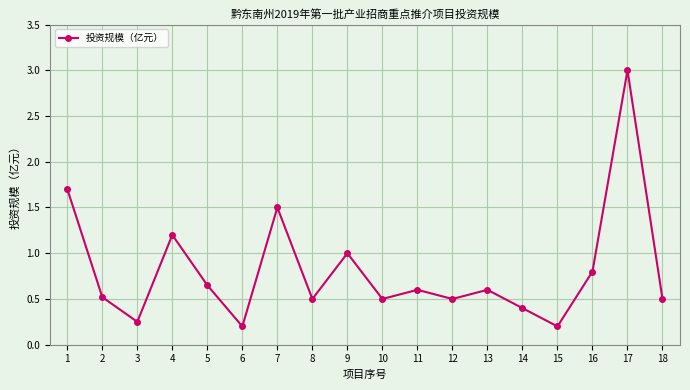

The value at 7 is 2.4. True or false?

False